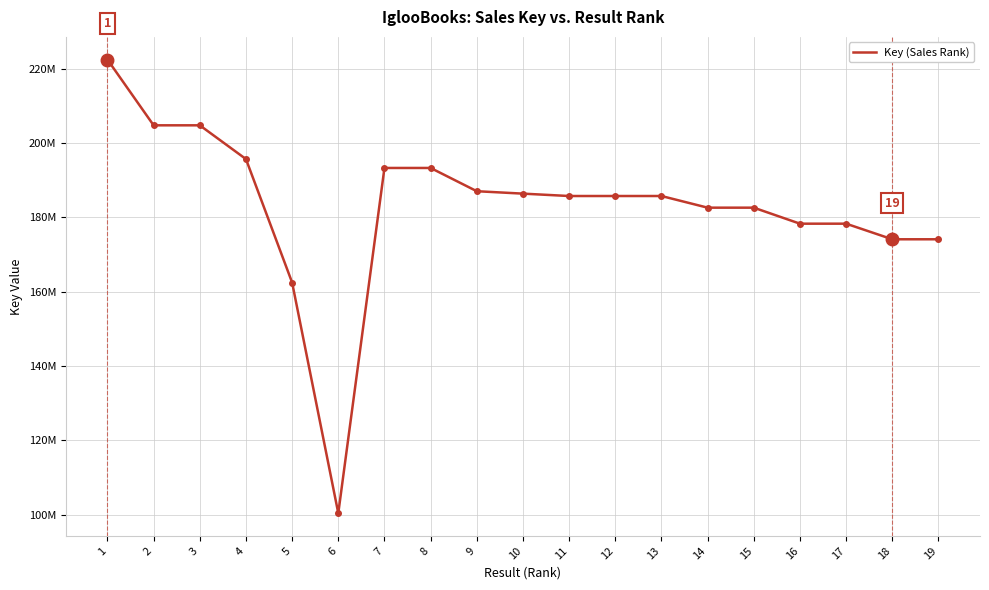

What is the change in value from 12 to 19?

-11644496